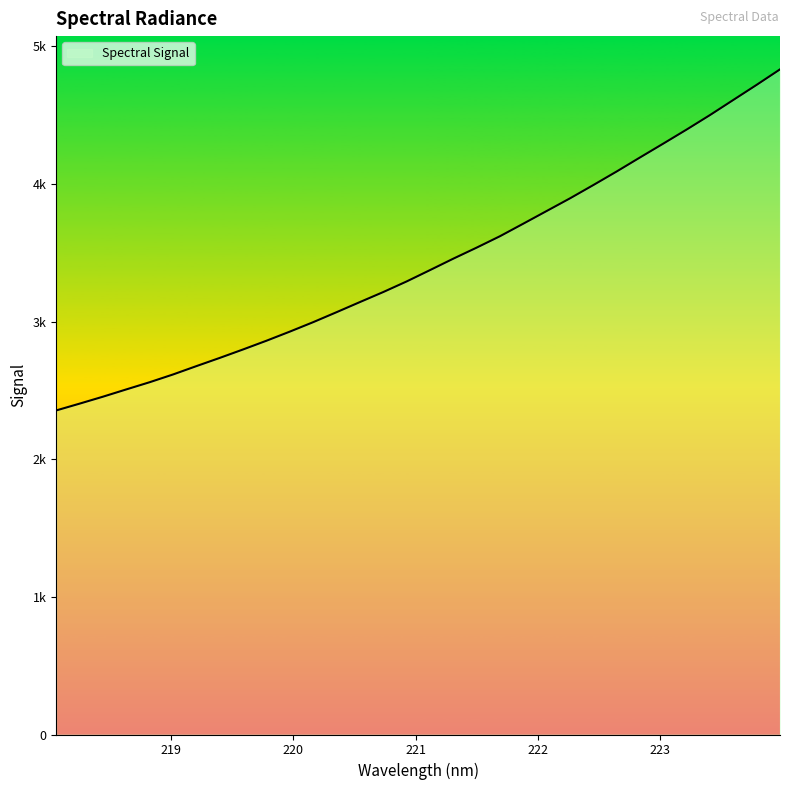

What is the sum of all values?

109624.1